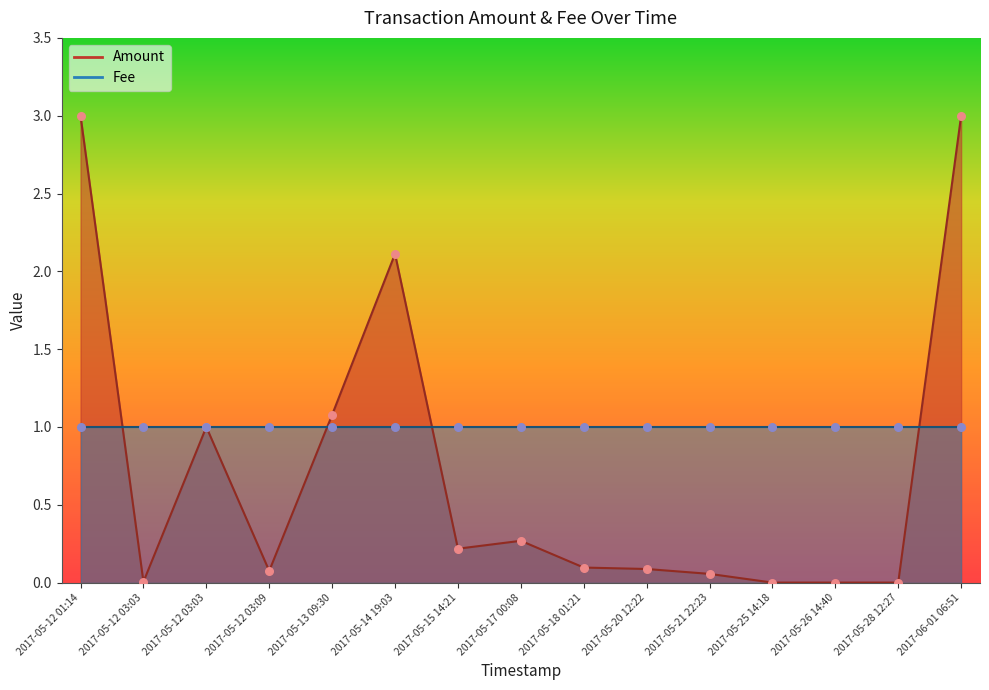

Approximately how many times larger is the value at 2017-05-12 03:03 compared to 2017-05-14 19:03?

0.5